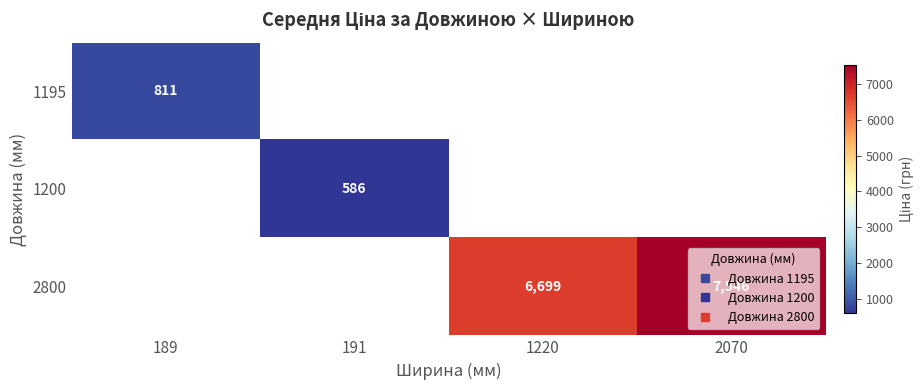

Which category has the lowest value across all series?

191